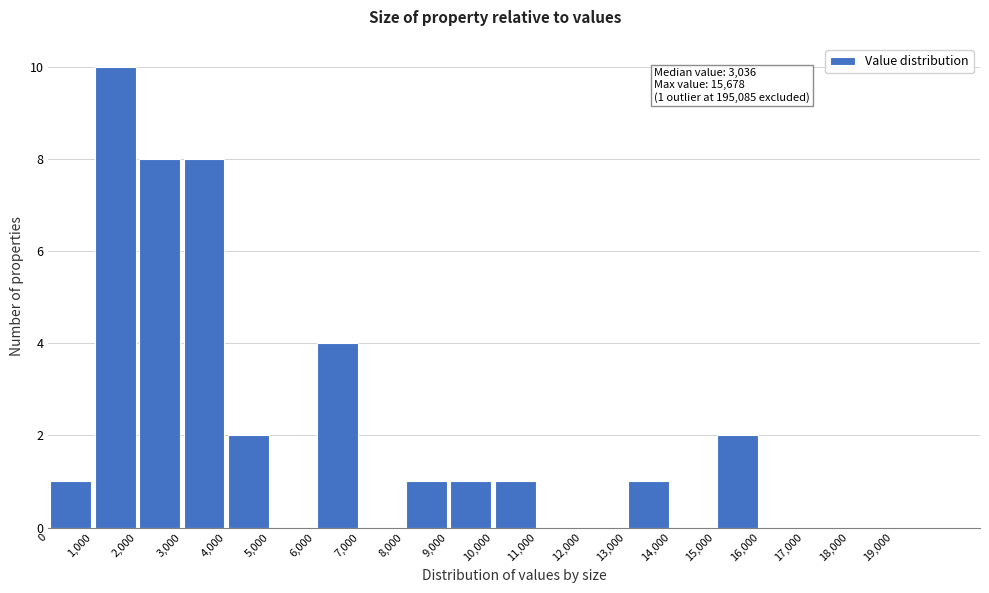

Over which range of the x-axis is the bar tallest?

1000 to 2000